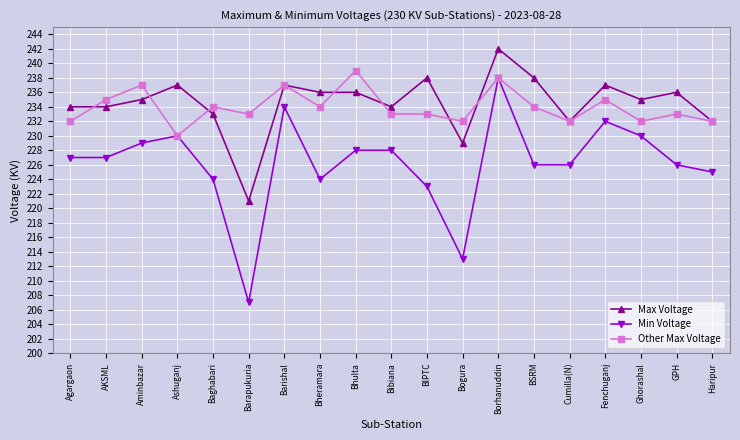

True or false: Min Voltage has more than 1 interior local peaks.

True